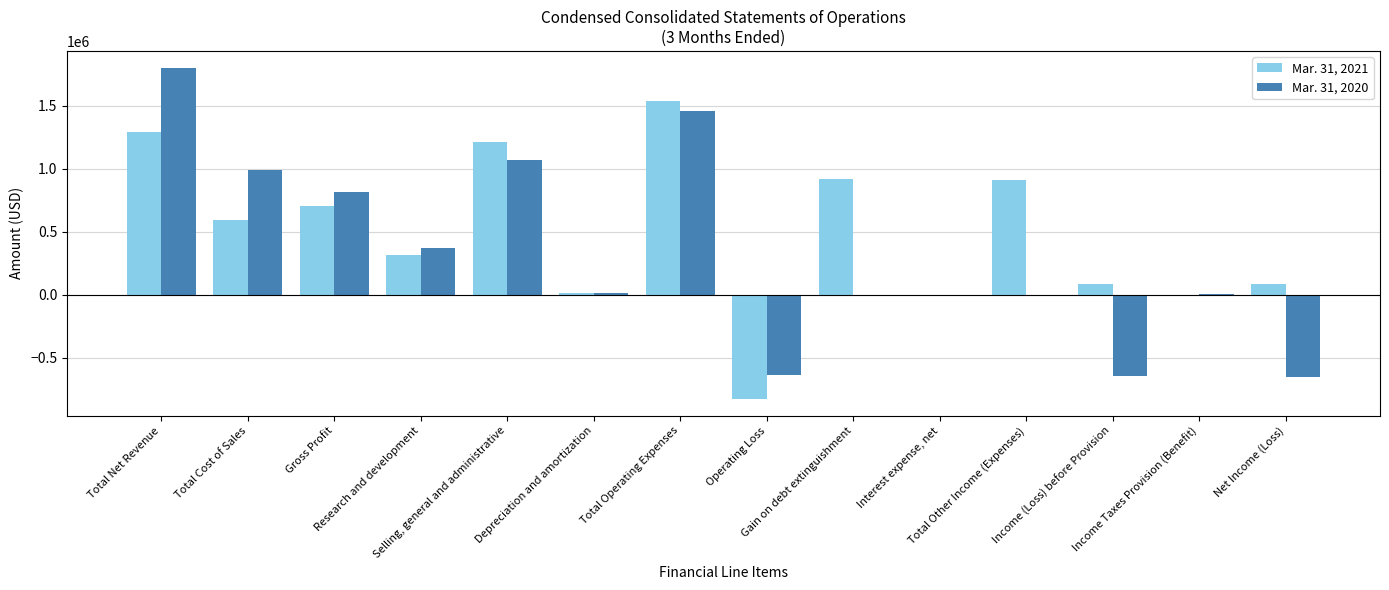

Is it true that Mar. 31, 2021 equals 1535791 at Total Operating Expenses?

True